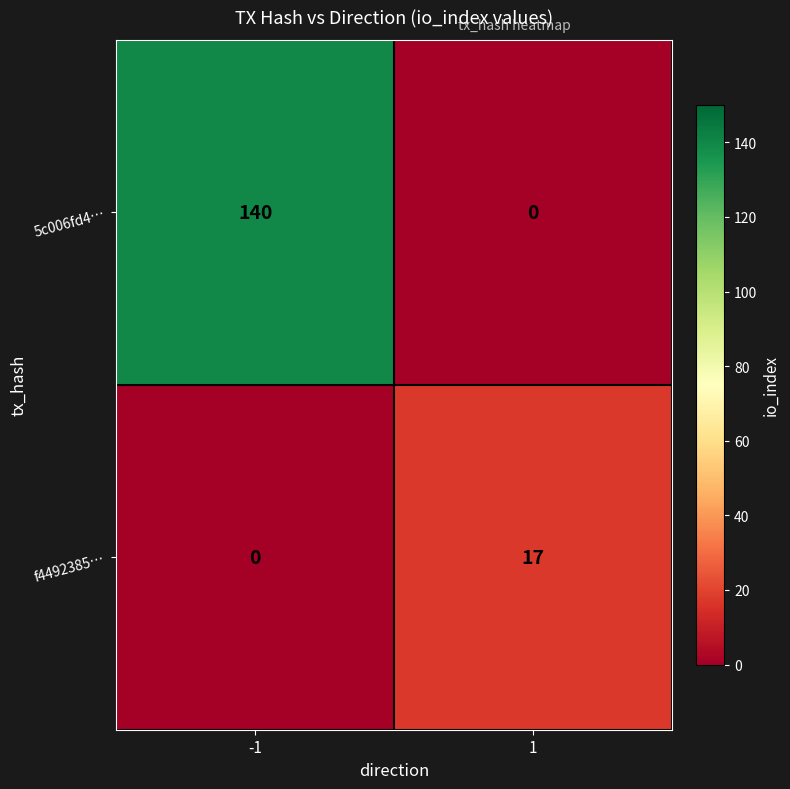

Reading right to left, transcribe all the data shown in this chart.

5c006fd4…: 0	140
f4492385…: 17	0